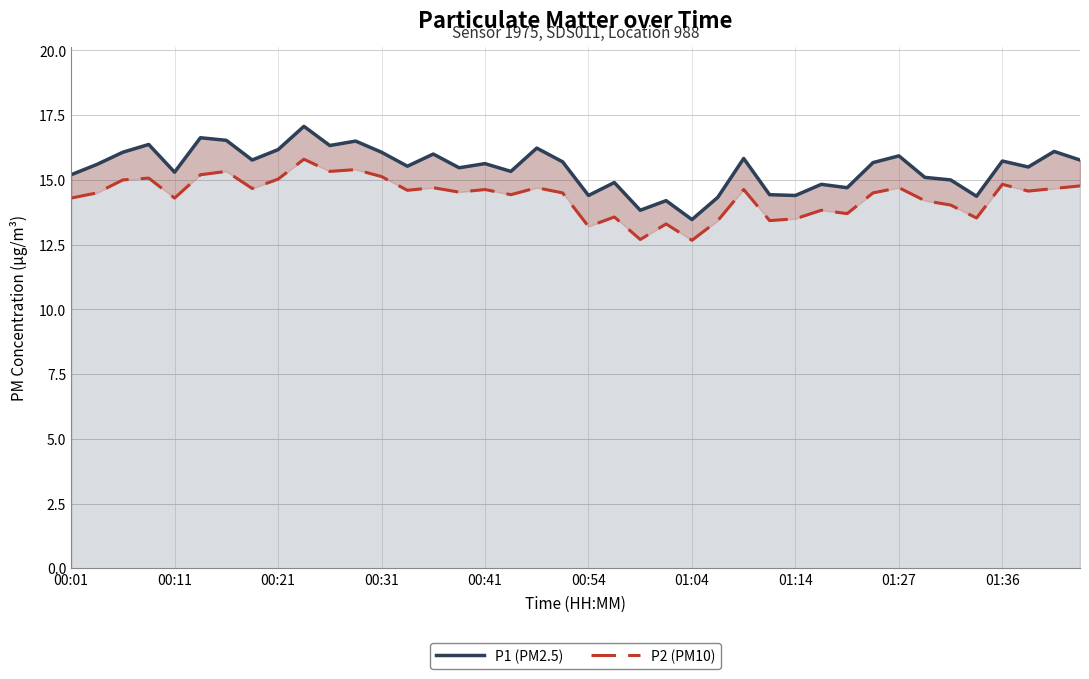

True or false: P1 (PM2.5) and P2 (PM10) intersect in this chart.

False